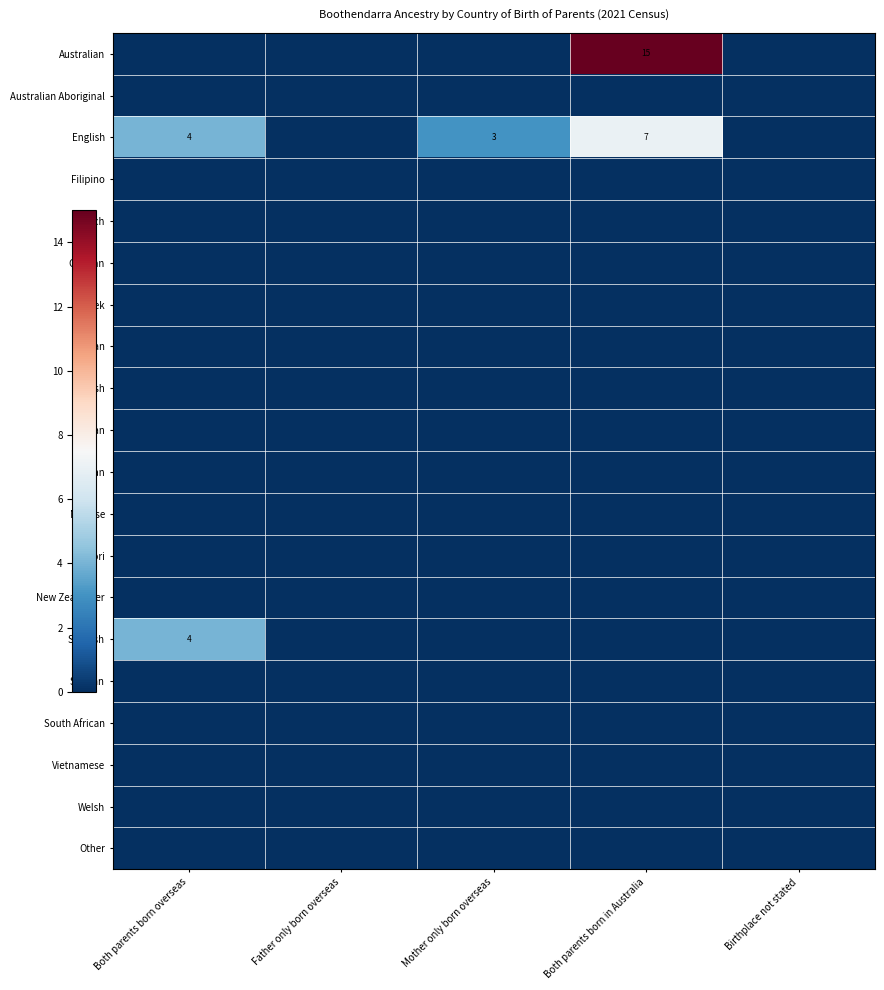

At which label is Other closest to 0?

Both parents born overseas